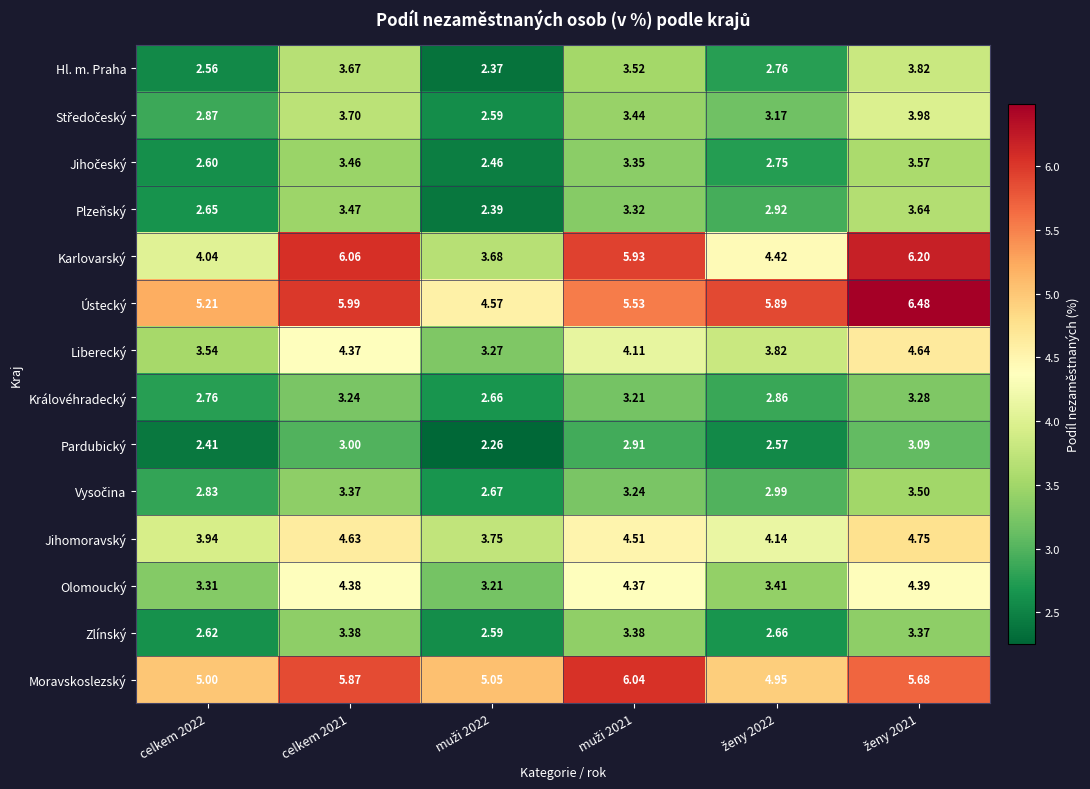

Which series has the largest total across all categories?

Ústecký